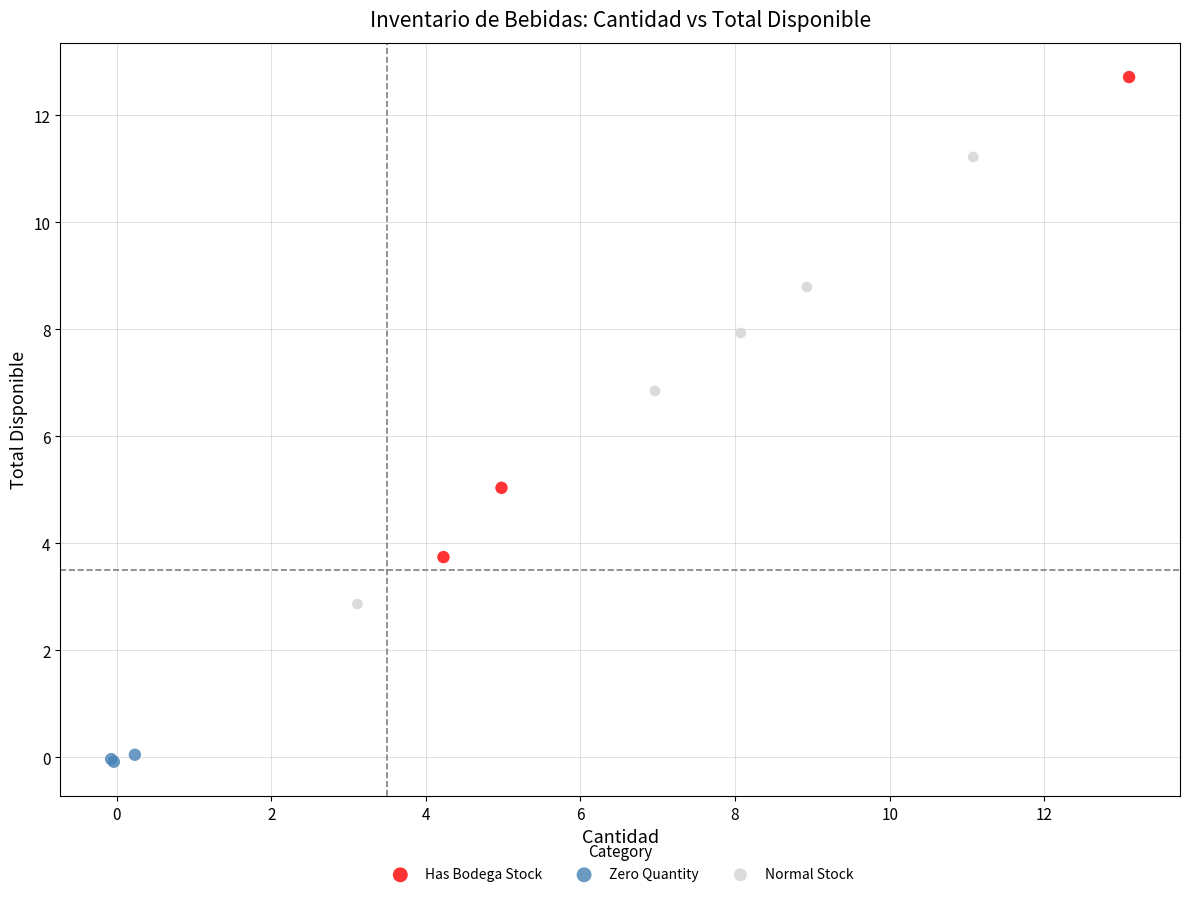

Which series contains the lowest Y value?

Zero Quantity